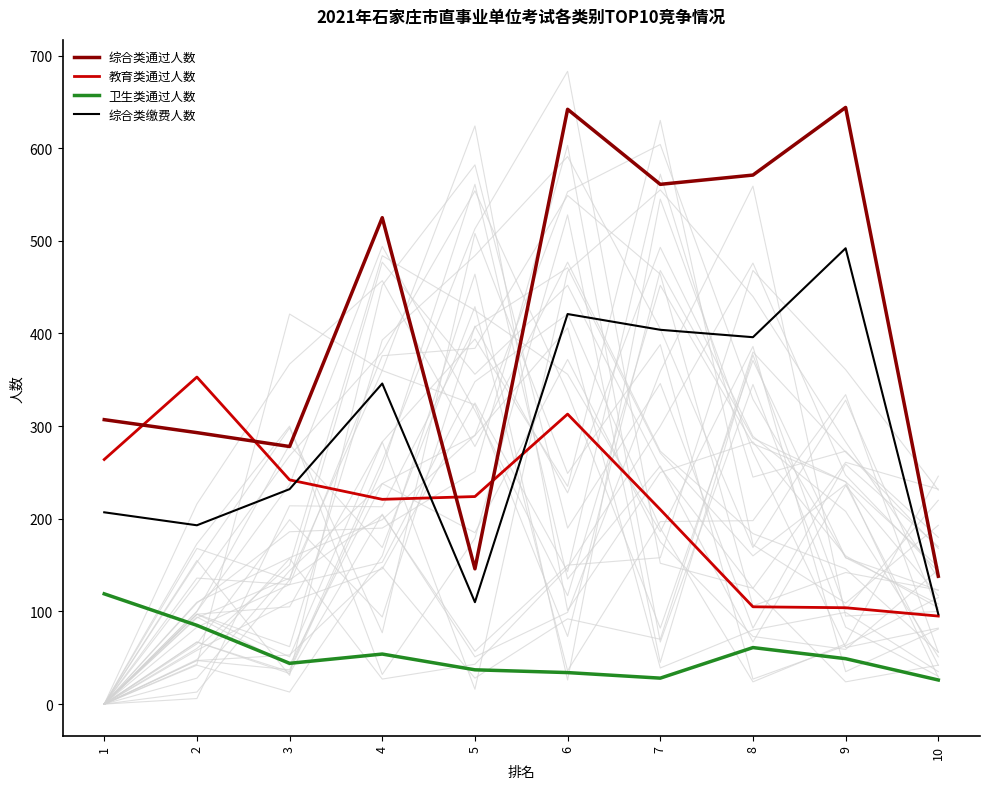

Reading right to left, transcribe all the data shown in this chart.

综合类通过人数: 10=138	9=644	8=571	7=561	6=642	5=146	4=525	3=278	2=293	1=307
教育类通过人数: 10=95	9=104	8=105	7=210	6=313	5=224	4=221	3=242	2=353	1=264
卫生类通过人数: 10=26	9=49	8=61	7=28	6=34	5=37	4=54	3=44	2=85	1=119
综合类缴费人数: 10=97	9=492	8=396	7=404	6=421	5=110	4=346	3=232	2=193	1=207